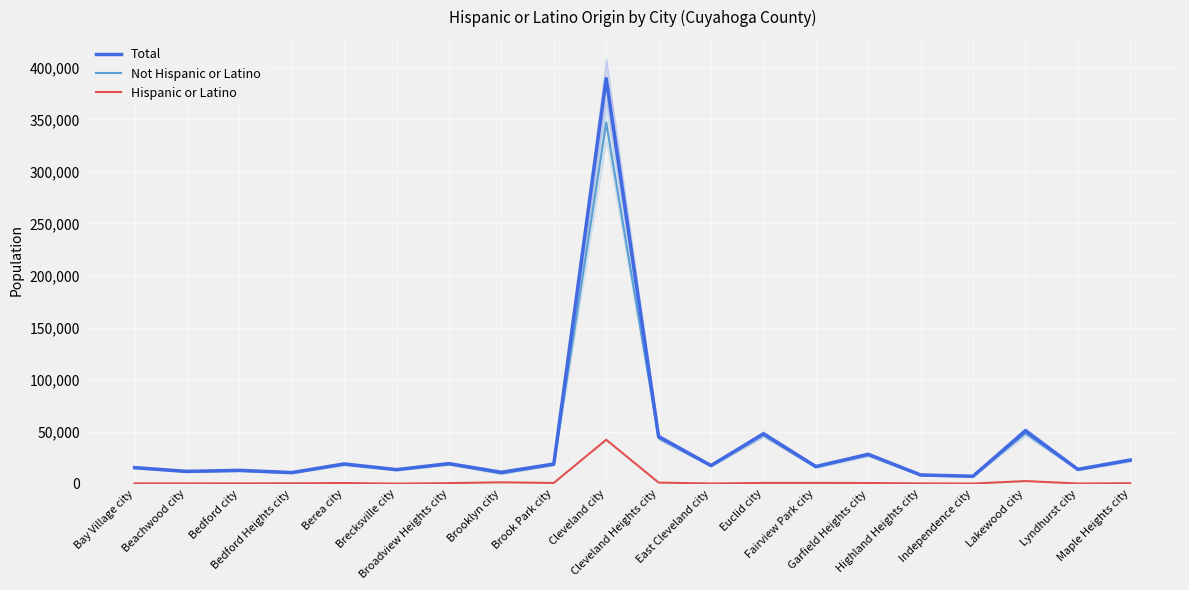

True or false: Not Hispanic or Latino has a value of 4115 at East Cleveland city.

False